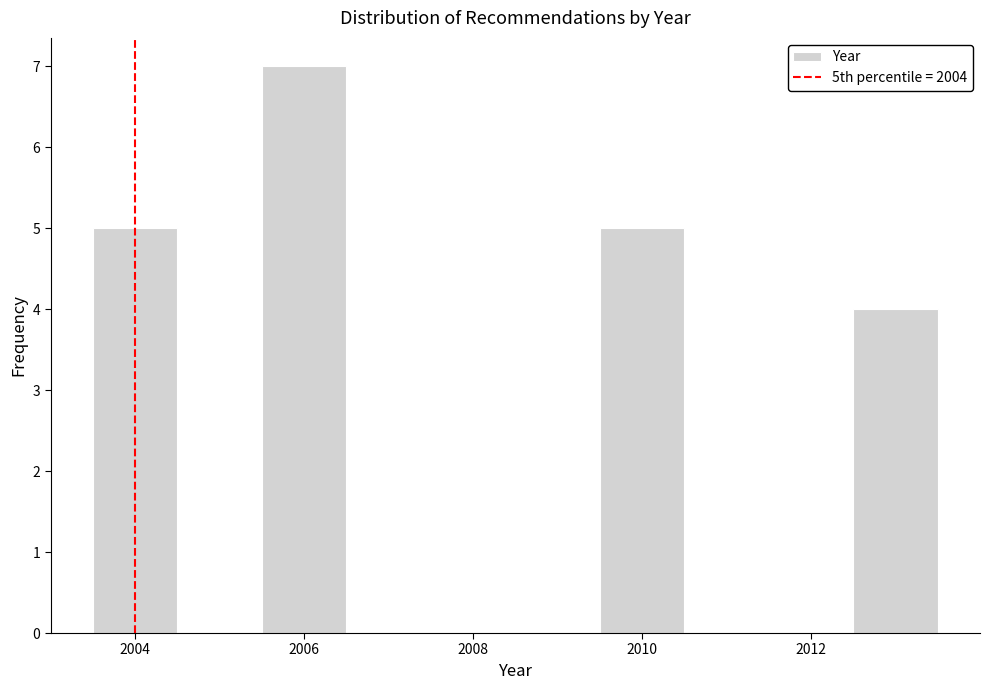

Reading left to right, transcribe this chart: for each bar, give the range it covers on the x-axis and its height. Neither the bar edges nor the heights are printed on the chart, so give them approximately, as read against the axes.

2003.5 to 2004.5: 5
2004.5 to 2005.5: 0
2005.5 to 2006.5: 7
2006.5 to 2007.5: 0
2007.5 to 2008.5: 0
2008.5 to 2009.5: 0
2009.5 to 2010.5: 5
2010.5 to 2011.5: 0
2011.5 to 2012.5: 0
2012.5 to 2013.5: 4